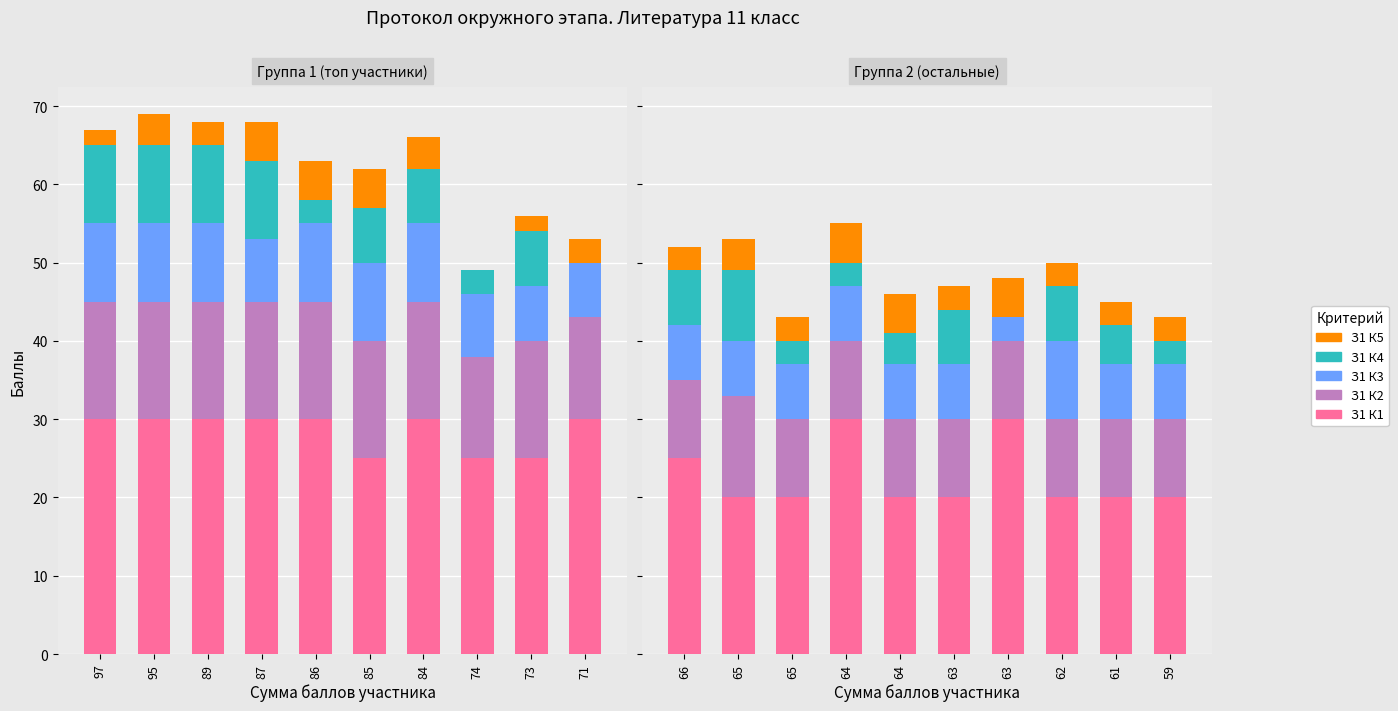

List the series in order of their peak value, lowest first.

З1 К5, З1 К4, З1 К3, З1 К2, З1 К1